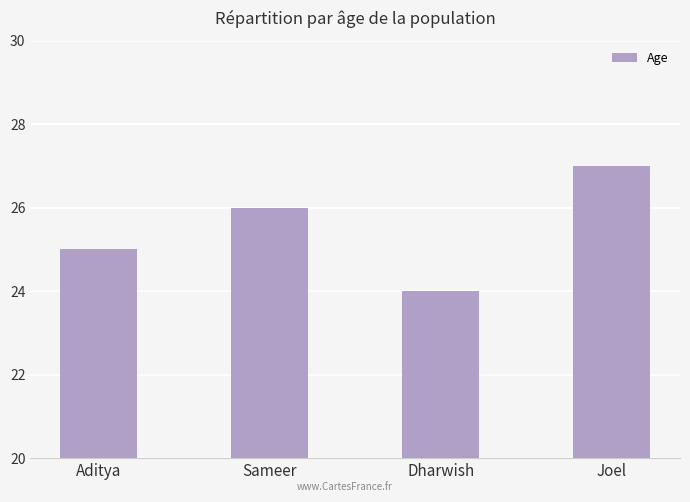

What is the change in value from Aditya to Dharwish?

-1